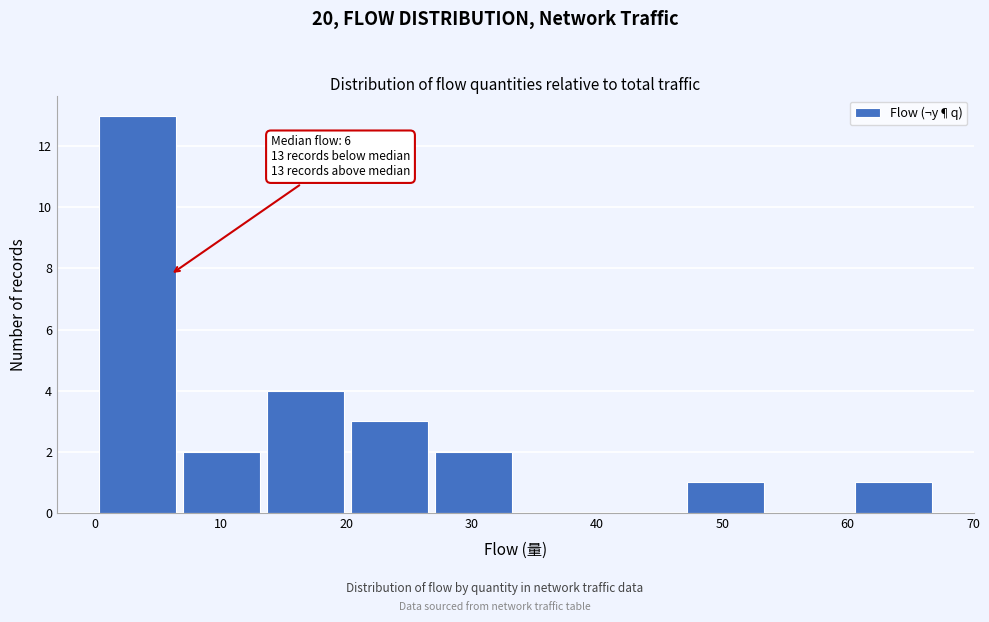

Over which range of the x-axis is the bar tallest?

0.0 to 6.7